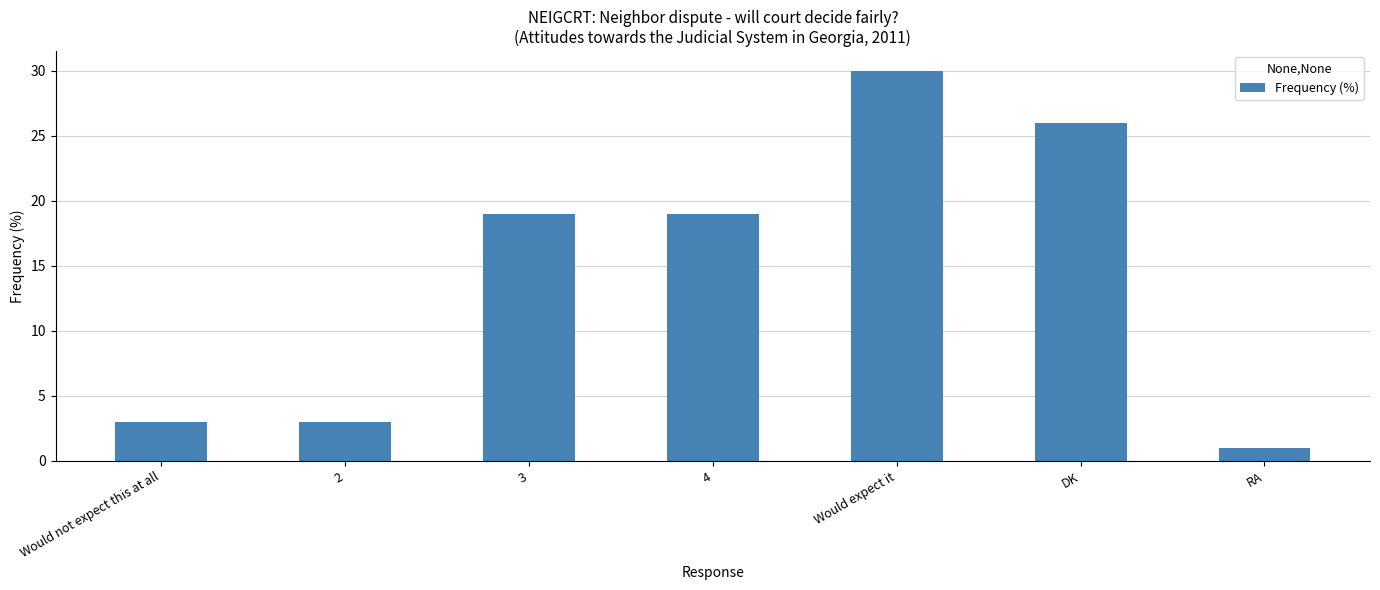

What is the smallest value displayed?

1